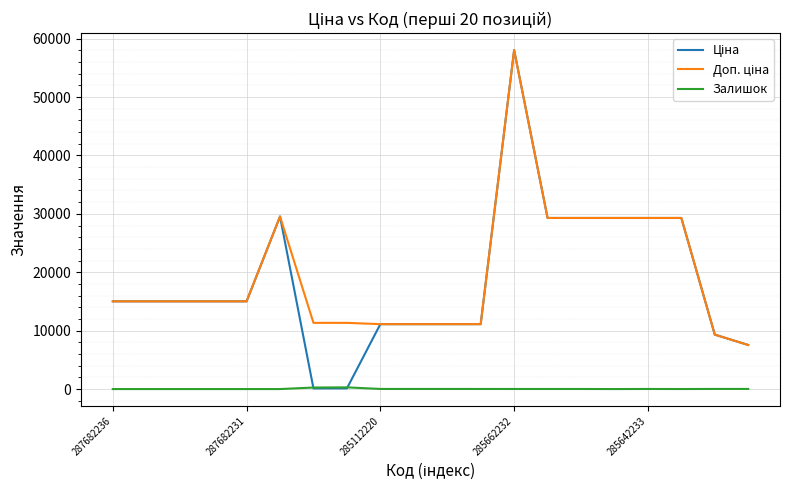

What is the greatest value displayed?

58037.0